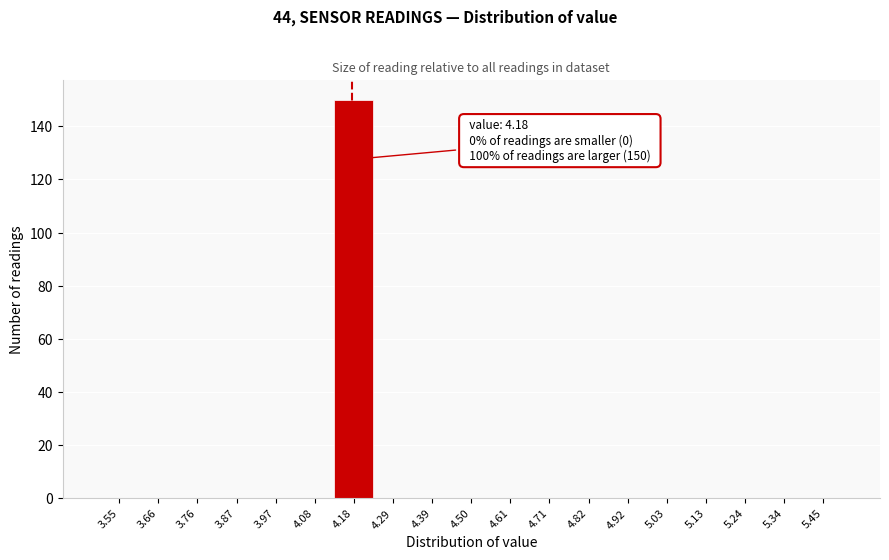

Which range on the x-axis has the tallest bar?

4.14 to 4.24